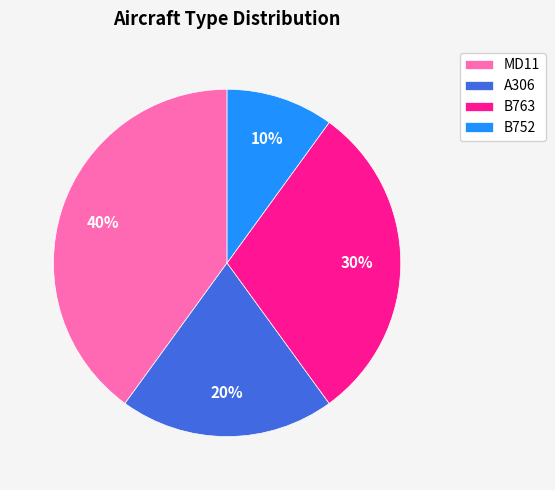

Is it true that A306 is 20% of the pie?

True